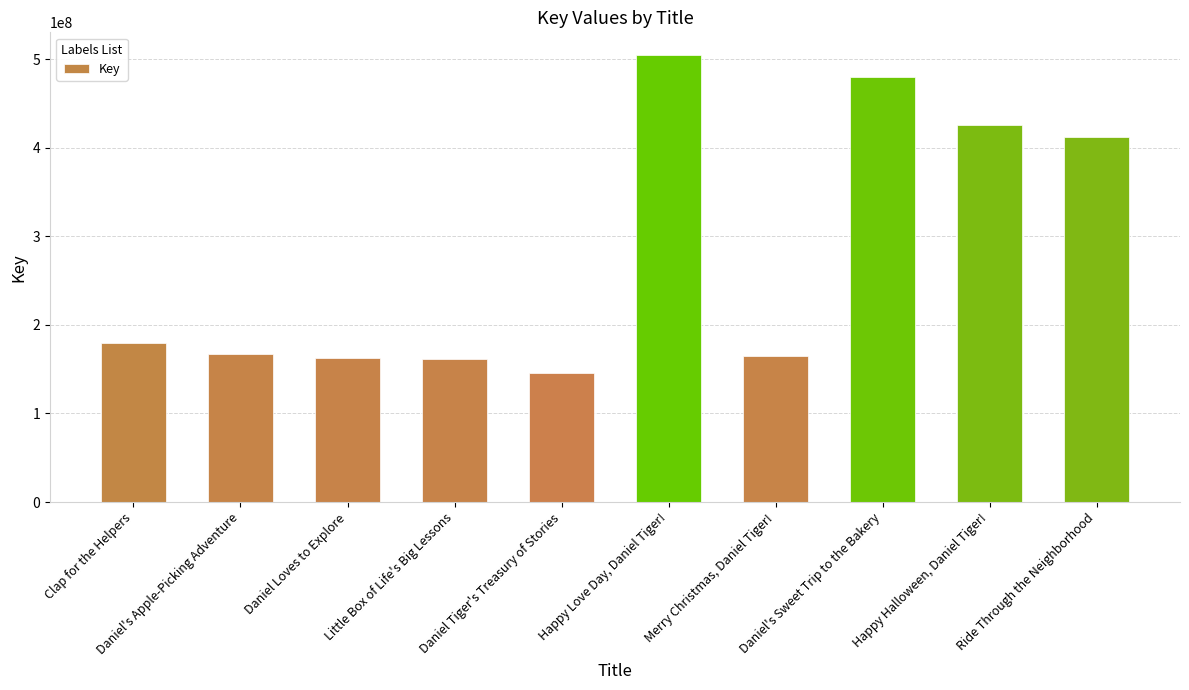

What is the average value?

280500363